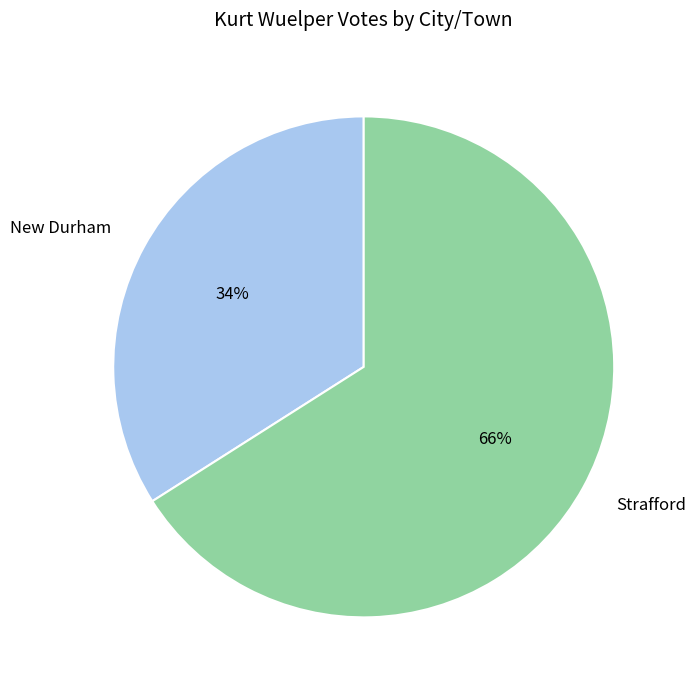

What is the smallest slice in the pie chart?

New Durham